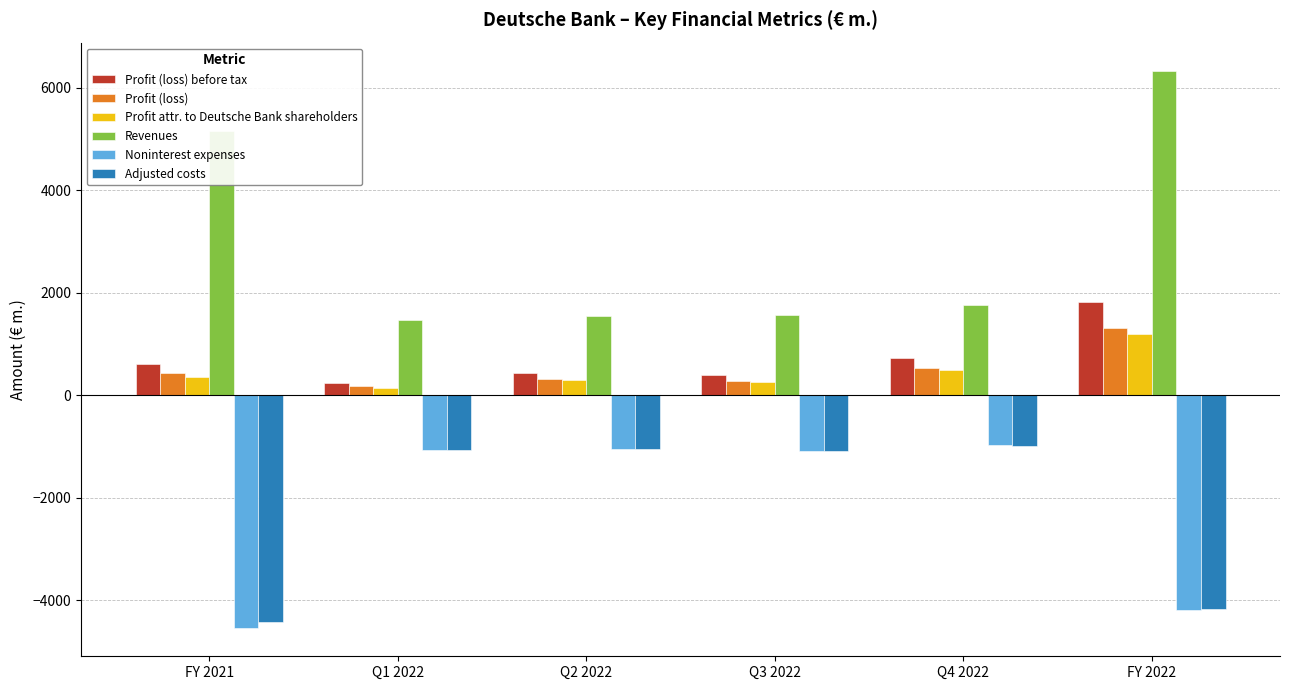

Which label corresponds to the smallest value in the chart?

FY 2021